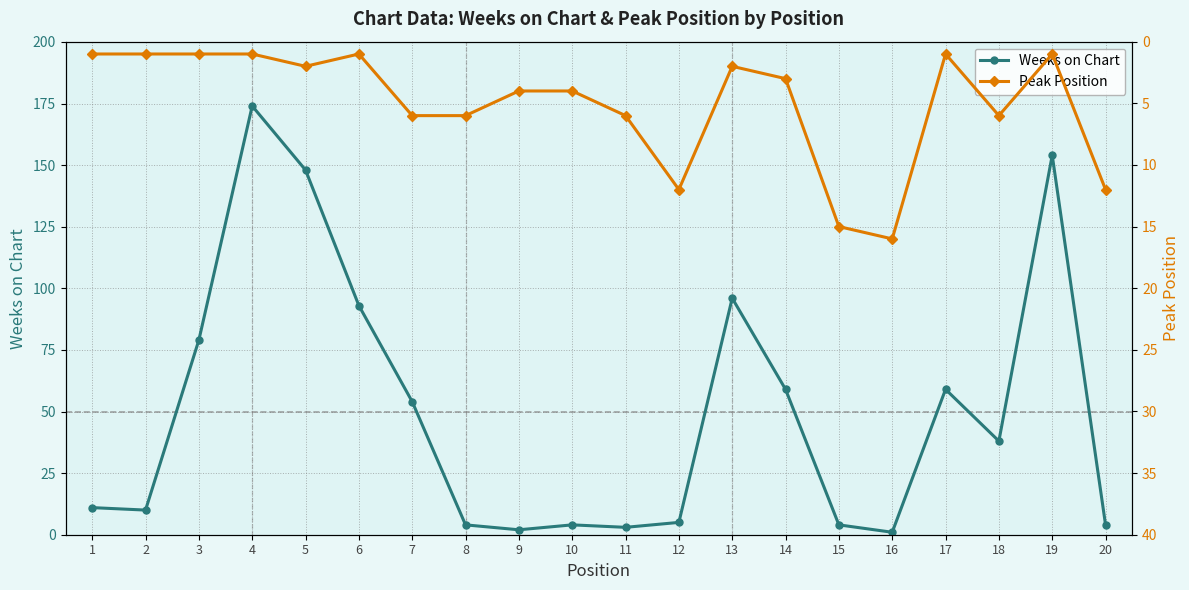

What is the difference between the maximum and minimum values in the Weeks on Chart series?

173